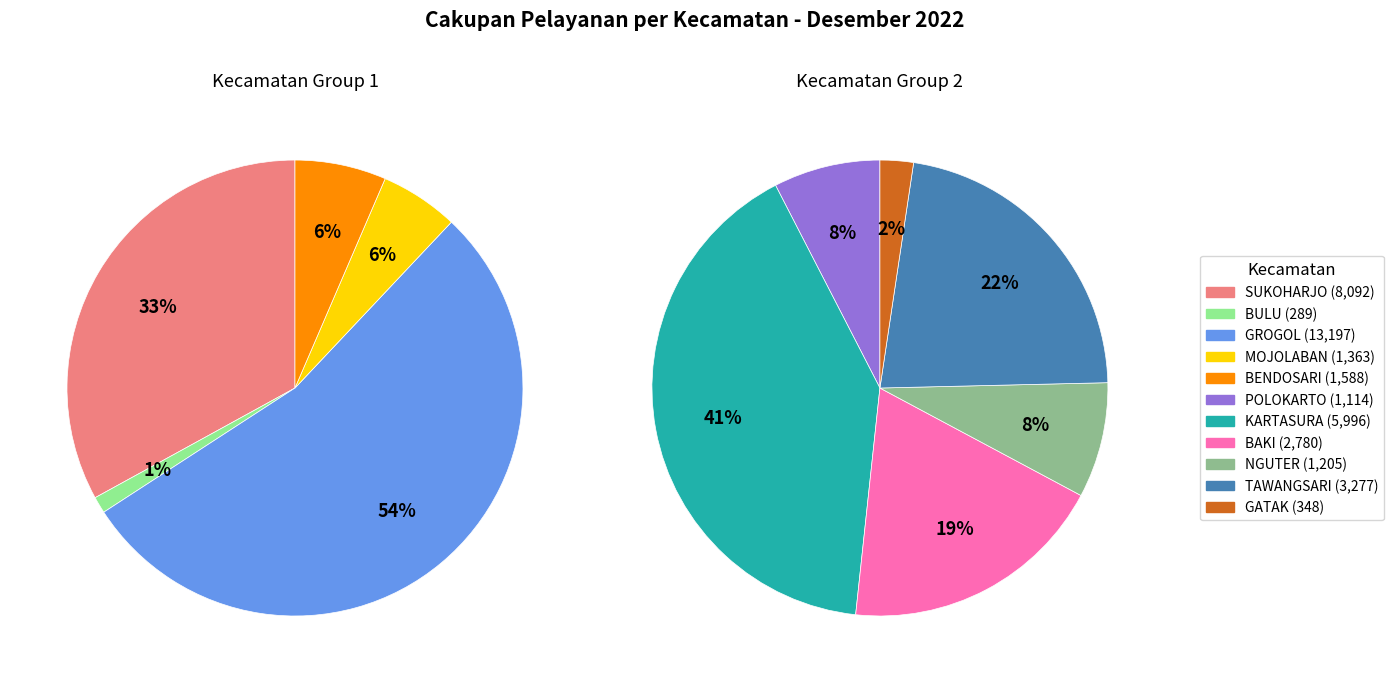

What is the smallest slice in the pie chart?

BULU